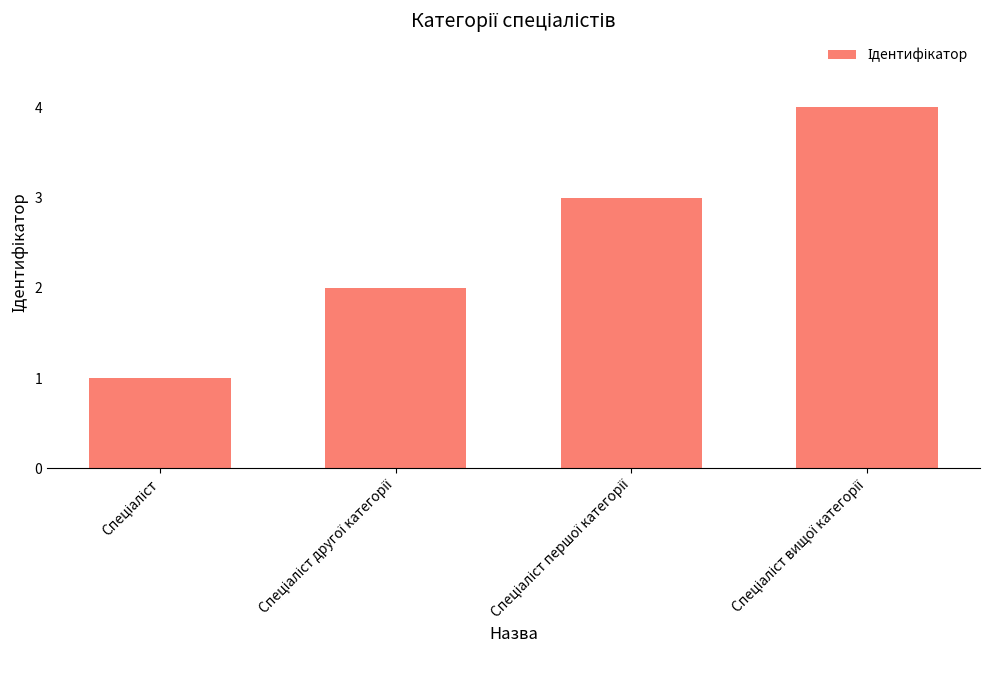

What is the maximum value shown in the chart?

4